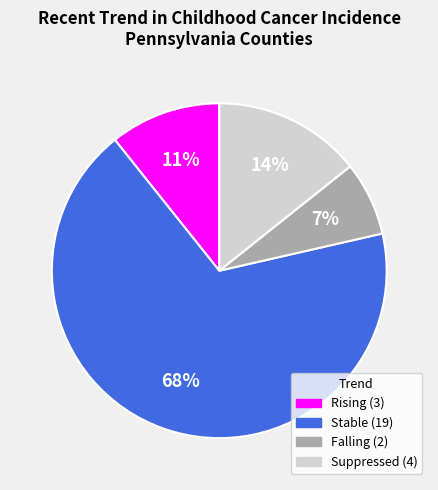

Is there a majority slice in this chart?

Yes